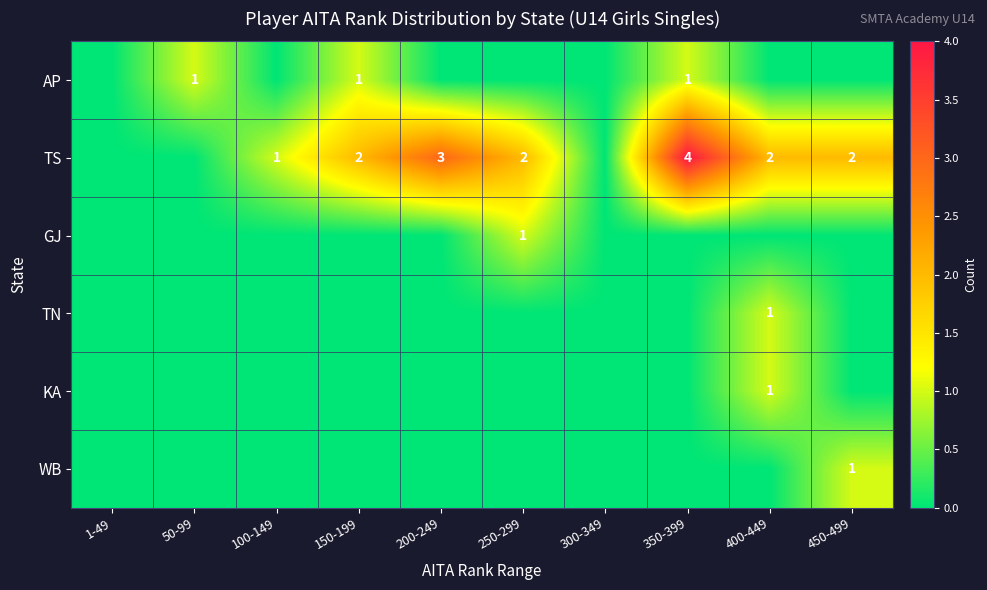

The TS series shows 1 at 250-299. True or false?

False